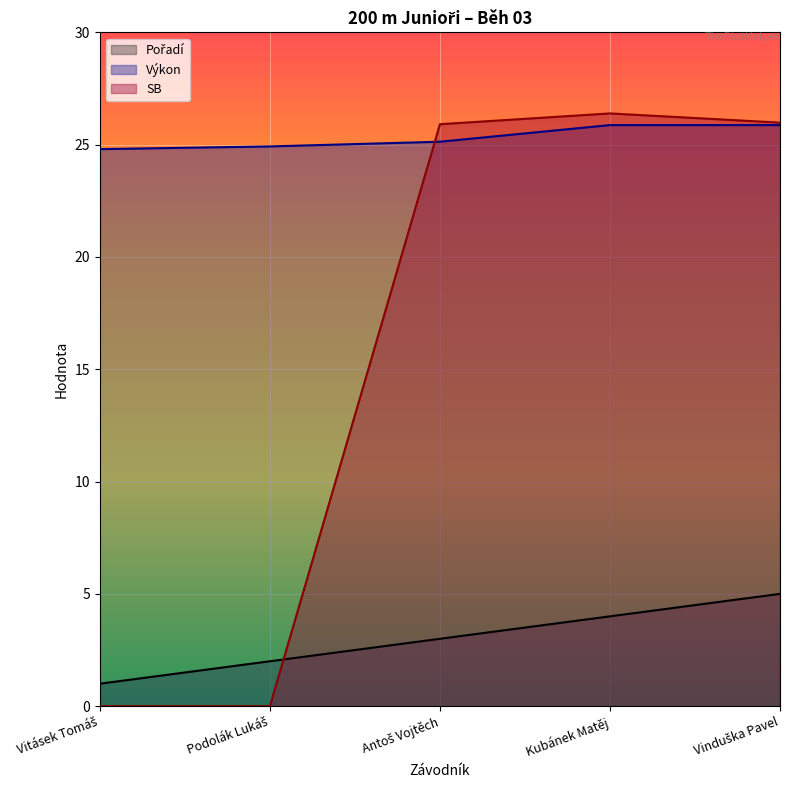

Between which two adjacent categories do SB and Pořadí first intersect?

Podolák Lukáš and Antoš Vojtěch